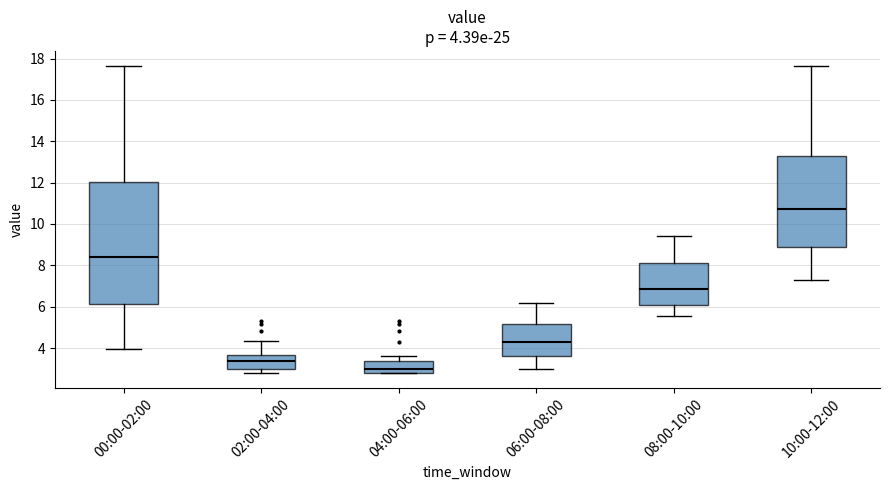

Which box has the highest median line?

10:00-12:00